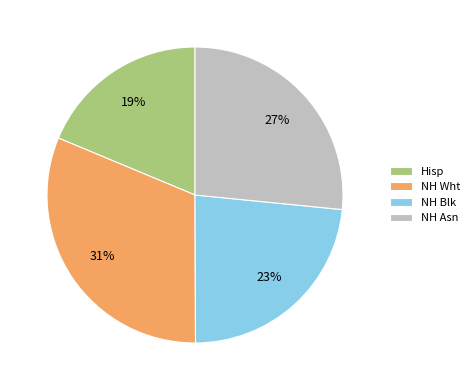

What is the largest slice in the pie chart?

NH Wht